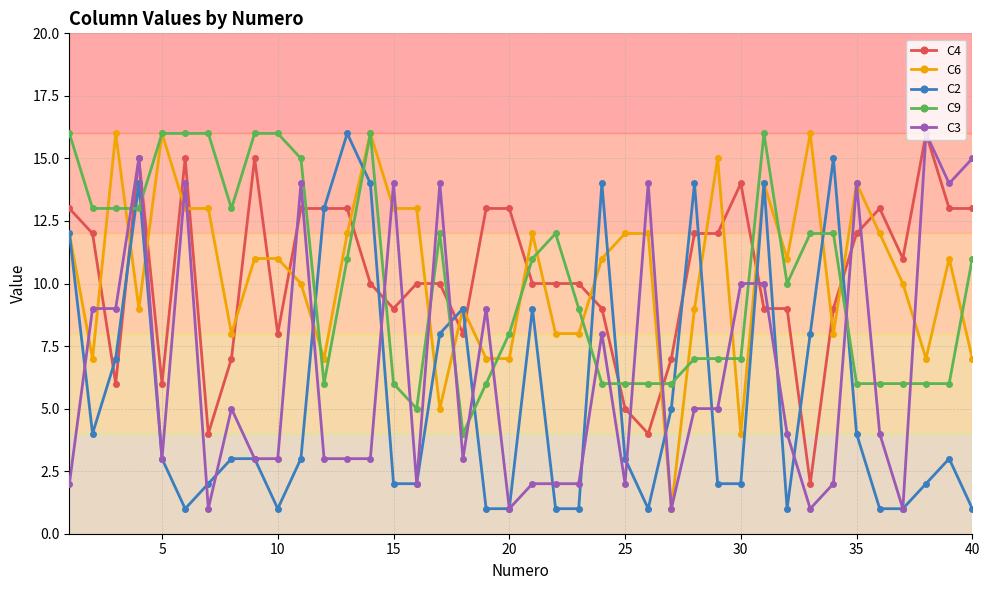

True or false: C4 and C6 cross at least once.

True